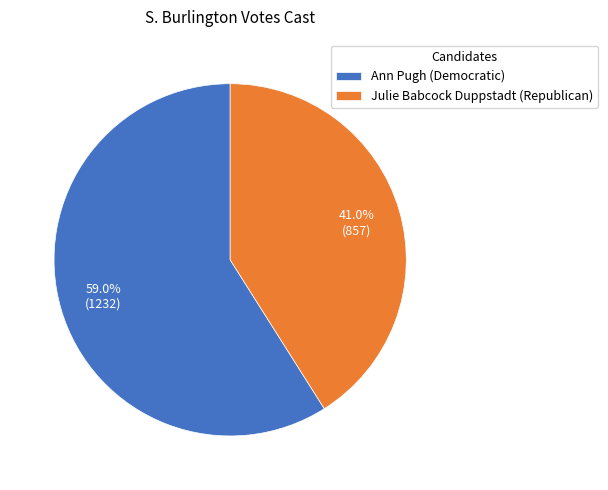

Is Julie Babcock Duppstadt (Republican) the majority of the pie?

No